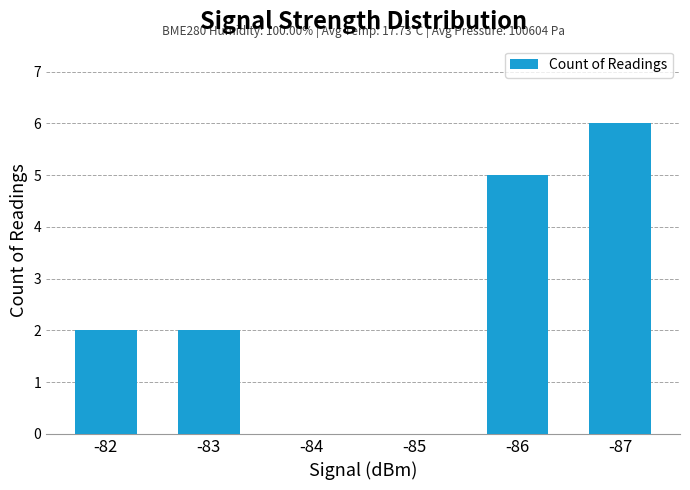

Count the number of data series in this chart.

1